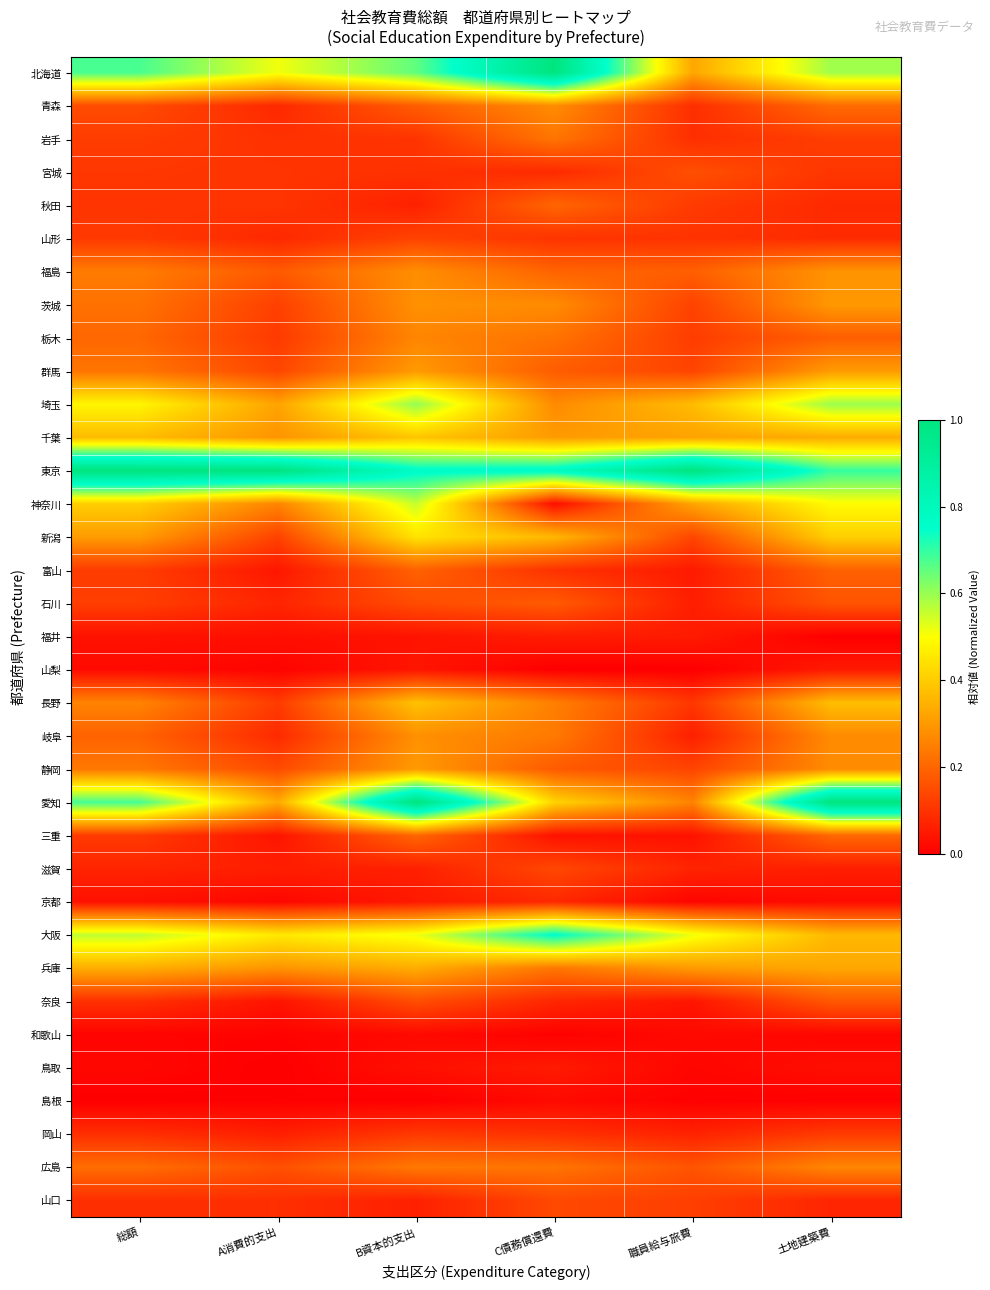

Reading left to right, transcribe all the data shown in this chart.

北海道: 総額=0.7	A消費的支出=0.5	B資本的支出=0.7	C債務償還費=1.0	職員給与旅費=0.3	土地建築費=0.6
青森: 総額=0.1	A消費的支出=0.1	B資本的支出=0.2	C債務償還費=0.3	職員給与旅費=0.1	土地建築費=0.2
岩手: 総額=0.1	A消費的支出=0.1	B資本的支出=0.1	C債務償還費=0.2	職員給与旅費=0.1	土地建築費=0.1
宮城: 総額=0.1	A消費的支出=0.1	B資本的支出=0.1	C債務償還費=0.1	職員給与旅費=0.2	土地建築費=0.1
秋田: 総額=0.1	A消費的支出=0.1	B資本的支出=0.1	C債務償還費=0.2	職員給与旅費=0.1	土地建築費=0.1
山形: 総額=0.1	A消費的支出=0.1	B資本的支出=0.1	C債務償還費=0.1	職員給与旅費=0.1	土地建築費=0.1
福島: 総額=0.2	A消費的支出=0.2	B資本的支出=0.3	C債務償還費=0.2	職員給与旅費=0.2	土地建築費=0.3
茨城: 総額=0.2	A消費的支出=0.1	B資本的支出=0.3	C債務償還費=0.3	職員給与旅費=0.1	土地建築費=0.3
栃木: 総額=0.2	A消費的支出=0.1	B資本的支出=0.3	C債務償還費=0.2	職員給与旅費=0.1	土地建築費=0.2
群馬: 総額=0.2	A消費的支出=0.1	B資本的支出=0.3	C債務償還費=0.2	職員給与旅費=0.1	土地建築費=0.3
埼玉: 総額=0.5	A消費的支出=0.3	B資本的支出=0.6	C債務償還費=0.3	職員給与旅費=0.4	土地建築費=0.6
千葉: 総額=0.4	A消費的支出=0.3	B資本的支出=0.4	C債務償還費=0.3	職員給与旅費=0.3	土地建築費=0.3
東京: 総額=1.0	A消費的支出=1.0	B資本的支出=0.8	C債務償還費=0.8	職員給与旅費=1.0	土地建築費=0.7
神奈川: 総額=0.4	A消費的支出=0.3	B資本的支出=0.6	C債務償還費=0.0	職員給与旅費=0.3	土地建築費=0.5
新潟: 総額=0.3	A消費的支出=0.1	B資本的支出=0.4	C債務償還費=0.4	職員給与旅費=0.1	土地建築費=0.4
富山: 総額=0.1	A消費的支出=0.0	B資本的支出=0.2	C債務償還費=0.1	職員給与旅費=0.1	土地建築費=0.2
石川: 総額=0.1	A消費的支出=0.1	B資本的支出=0.2	C債務償還費=0.2	職員給与旅費=0.1	土地建築費=0.2
福井: 総額=0.0	A消費的支出=0.0	B資本的支出=0.0	C債務償還費=0.1	職員給与旅費=0.1	土地建築費=0.0
山梨: 総額=0.0	A消費的支出=0.0	B資本的支出=0.0	C債務償還費=0.0	職員給与旅費=0.0	土地建築費=0.1
長野: 総額=0.3	A消費的支出=0.1	B資本的支出=0.4	C債務償還費=0.3	職員給与旅費=0.1	土地建築費=0.4
岐阜: 総額=0.2	A消費的支出=0.1	B資本的支出=0.3	C債務償還費=0.2	職員給与旅費=0.1	土地建築費=0.3
静岡: 総額=0.2	A消費的支出=0.1	B資本的支出=0.3	C債務償還費=0.2	職員給与旅費=0.1	土地建築費=0.3
愛知: 総額=0.7	A消費的支出=0.3	B資本的支出=1.0	C債務償還費=0.4	職員給与旅費=0.3	土地建築費=1.0
三重: 総額=0.1	A消費的支出=0.0	B資本的支出=0.2	C債務償還費=0.0	職員給与旅費=0.0	土地建築費=0.2
滋賀: 総額=0.1	A消費的支出=0.1	B資本的支出=0.1	C債務償還費=0.1	職員給与旅費=0.1	土地建築費=0.1
京都: 総額=0.0	A消費的支出=0.0	B資本的支出=0.1	C債務償還費=0.1	職員給与旅費=0.0	土地建築費=0.0
大阪: 総額=0.6	A消費的支出=0.5	B資本的支出=0.5	C債務償還費=0.8	職員給与旅費=0.5	土地建築費=0.4
兵庫: 総額=0.3	A消費的支出=0.3	B資本的支出=0.3	C債務償還費=0.2	職員給与旅費=0.3	土地建築費=0.3
奈良: 総額=0.1	A消費的支出=0.0	B資本的支出=0.2	C債務償還費=0.1	職員給与旅費=0.0	土地建築費=0.2
和歌山: 総額=0.0	A消費的支出=0.0	B資本的支出=0.0	C債務償還費=0.0	職員給与旅費=0.0	土地建築費=0.0
鳥取: 総額=0.0	A消費的支出=0.0	B資本的支出=0.0	C債務償還費=0.1	職員給与旅費=0.0	土地建築費=0.0
島根: 総額=0.0	A消費的支出=0.0	B資本的支出=0.0	C債務償還費=0.0	職員給与旅費=0.0	土地建築費=0.0
岡山: 総額=0.1	A消費的支出=0.1	B資本的支出=0.1	C債務償還費=0.1	職員給与旅費=0.1	土地建築費=0.1
広島: 総額=0.2	A消費的支出=0.2	B資本的支出=0.2	C債務償還費=0.2	職員給与旅費=0.2	土地建築費=0.3
山口: 総額=0.1	A消費的支出=0.1	B資本的支出=0.1	C債務償還費=0.1	職員給与旅費=0.1	土地建築費=0.1